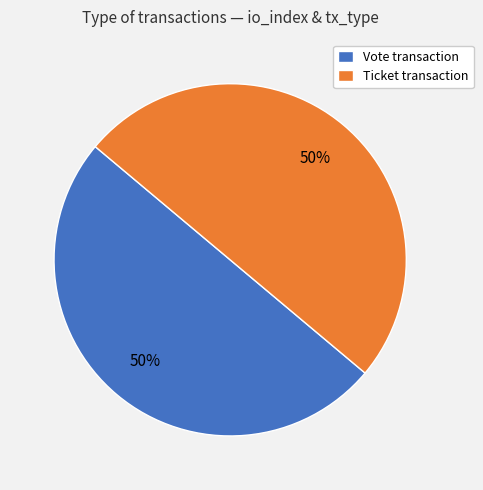

Is it true that Vote transaction is 50% of the pie?

True